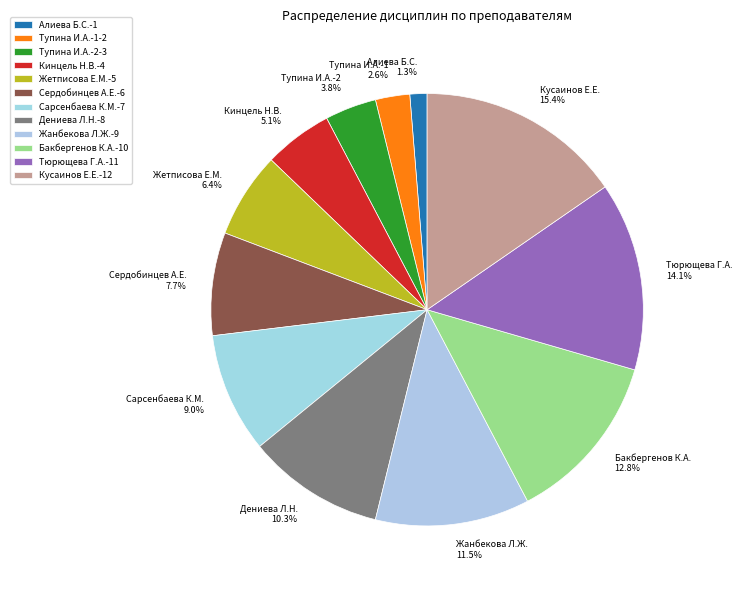

What is the largest slice in the pie chart?

Кусаинов Е.Е.-12